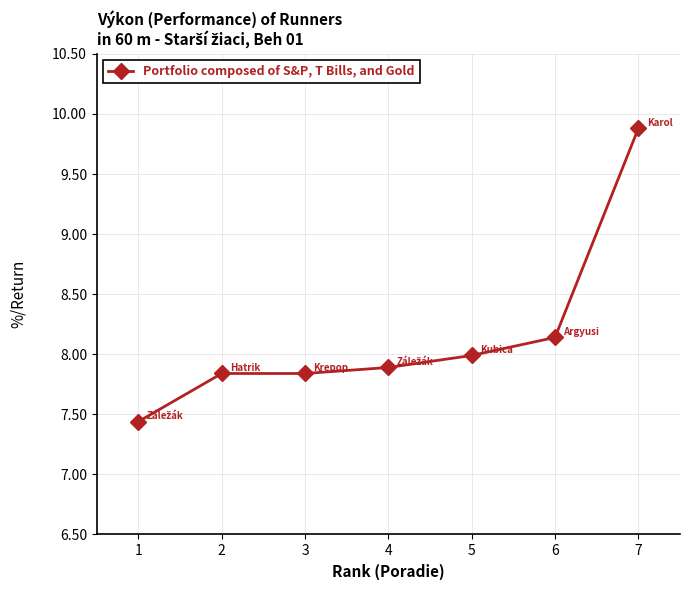

What is the value of the 5th point from the left?

8.0